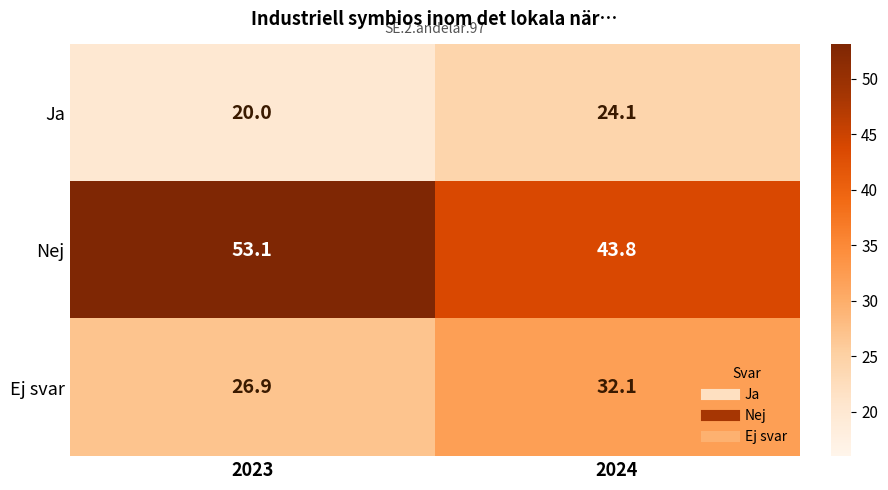

List the series in order of their overall mean, lowest first.

Ja, Ej svar, Nej